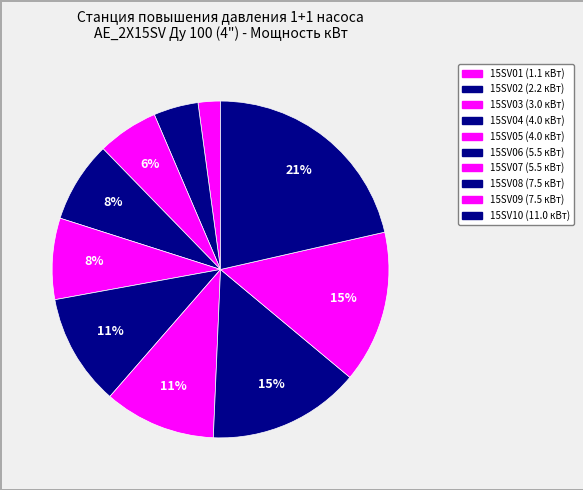

What is the largest slice in the pie chart?

15SV10